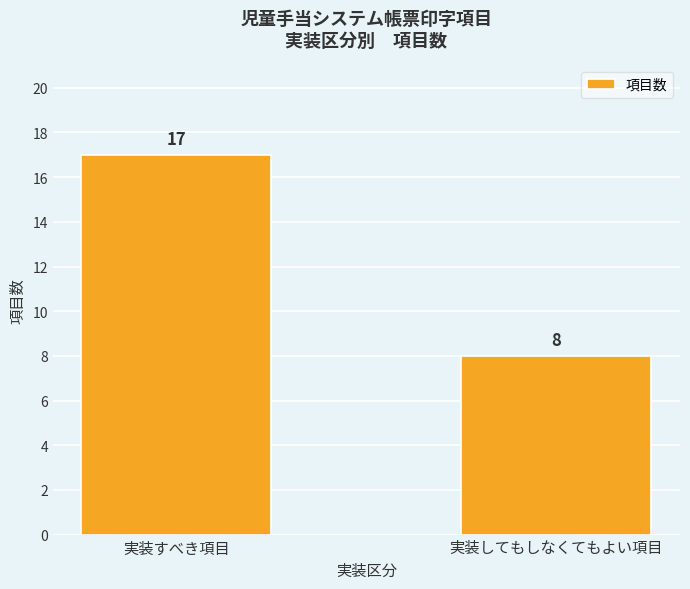

Reading right to left, extract all data points from this chart.

実装してもしなくてもよい項目=8	実装すべき項目=17